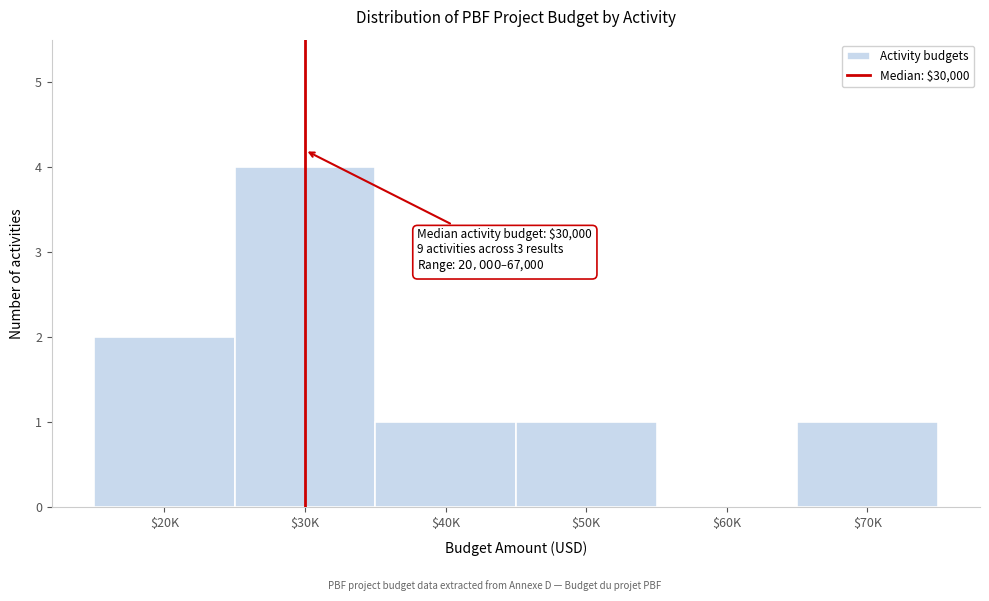

The chart shows a value of 1 at $40K. True or false?

True